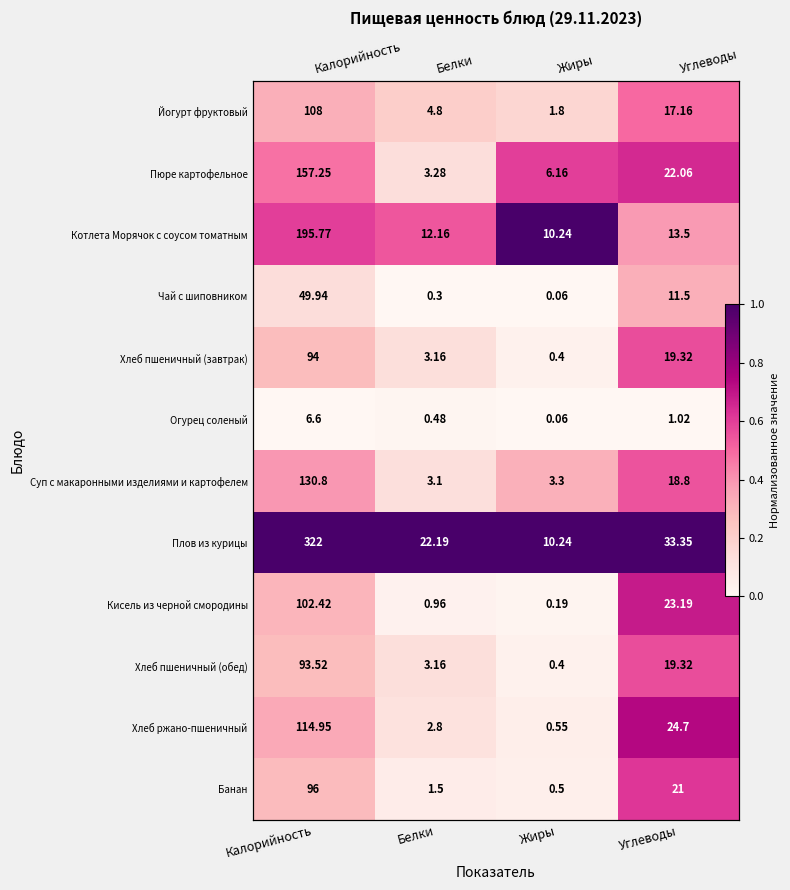

The Огурец соленый series shows -0.0 at Калорийность. True or false?

False